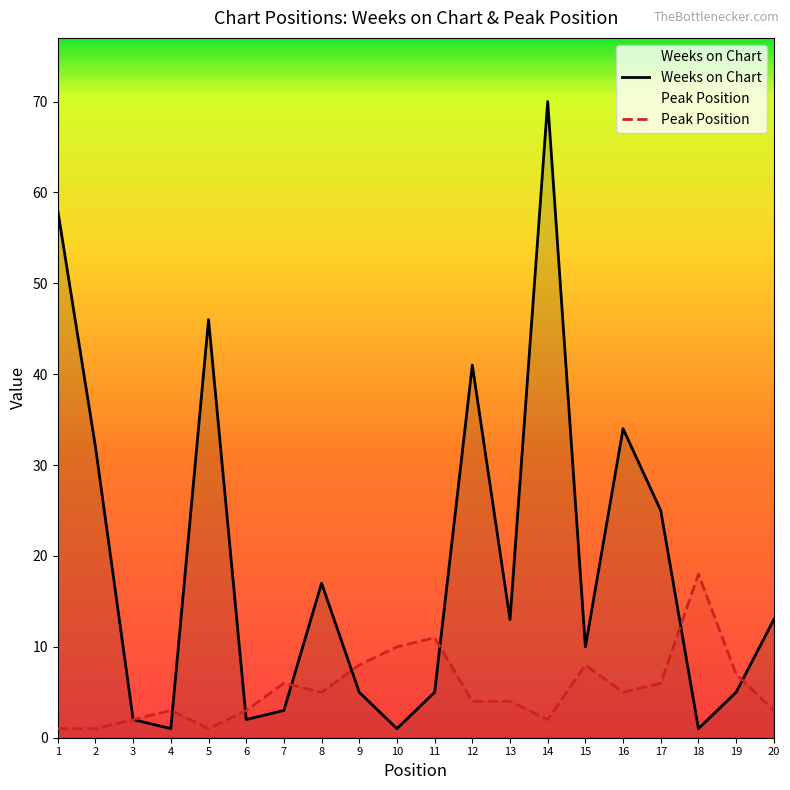

What is the maximum value for Weeks on Chart?

70